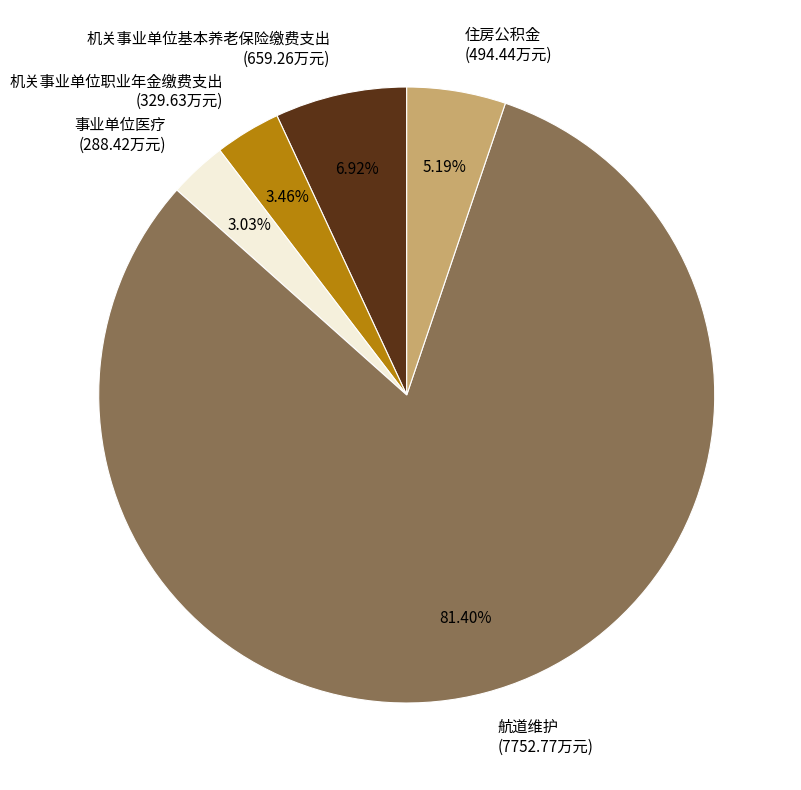

Does 机关事业单位基本养老保险缴费支出 (659.26万元) represent more than half of the total?

No